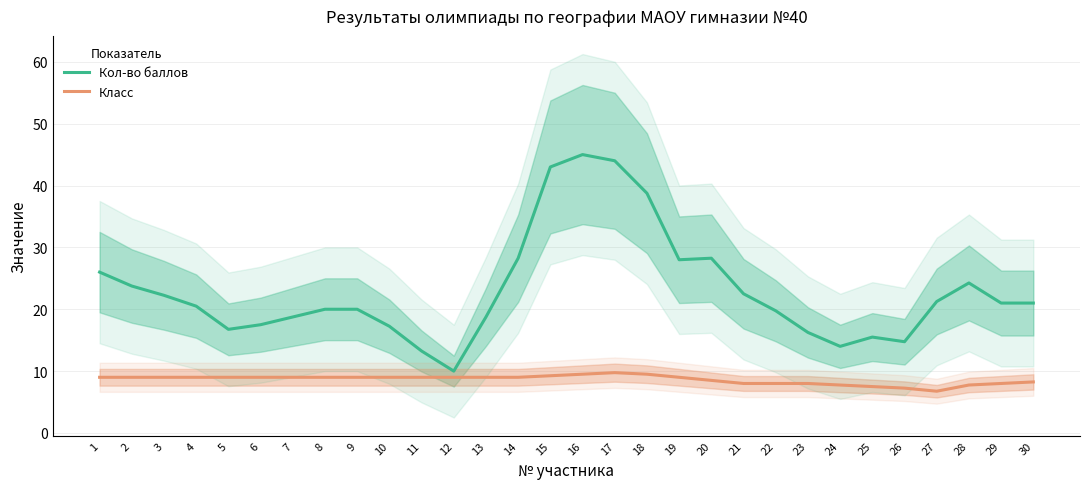

List the labels in order of Класс value, smallest first.

27, 26, 25, 24, 28, 21, 22, 23, 29, 30, 20, 1, 2, 3, 4, 5, 6, 7, 8, 9, 10, 11, 12, 13, 14, 19, 15, 16, 18, 17